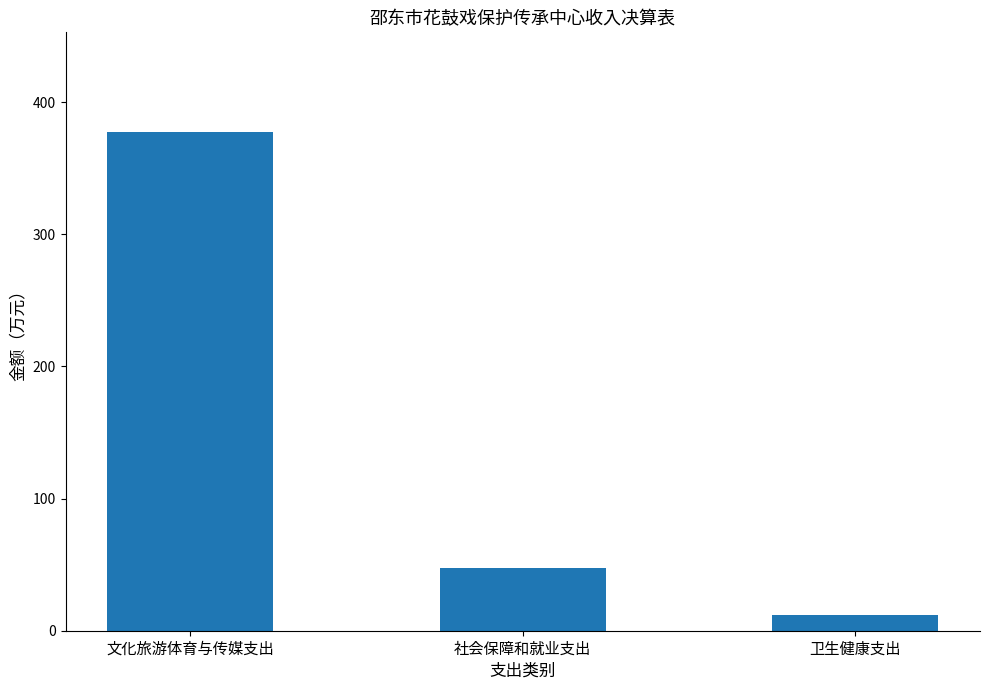

At which label is the value closest to 194?

社会保障和就业支出